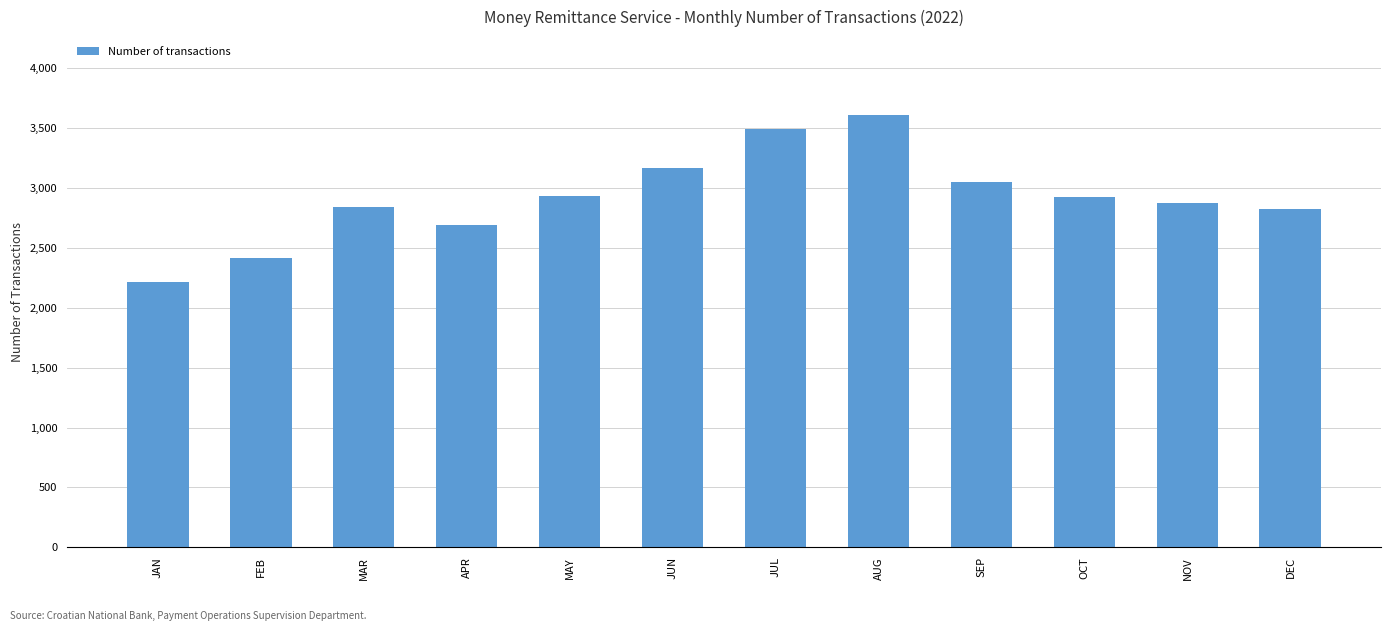

True or false: the data shows 2842 at MAR.

True